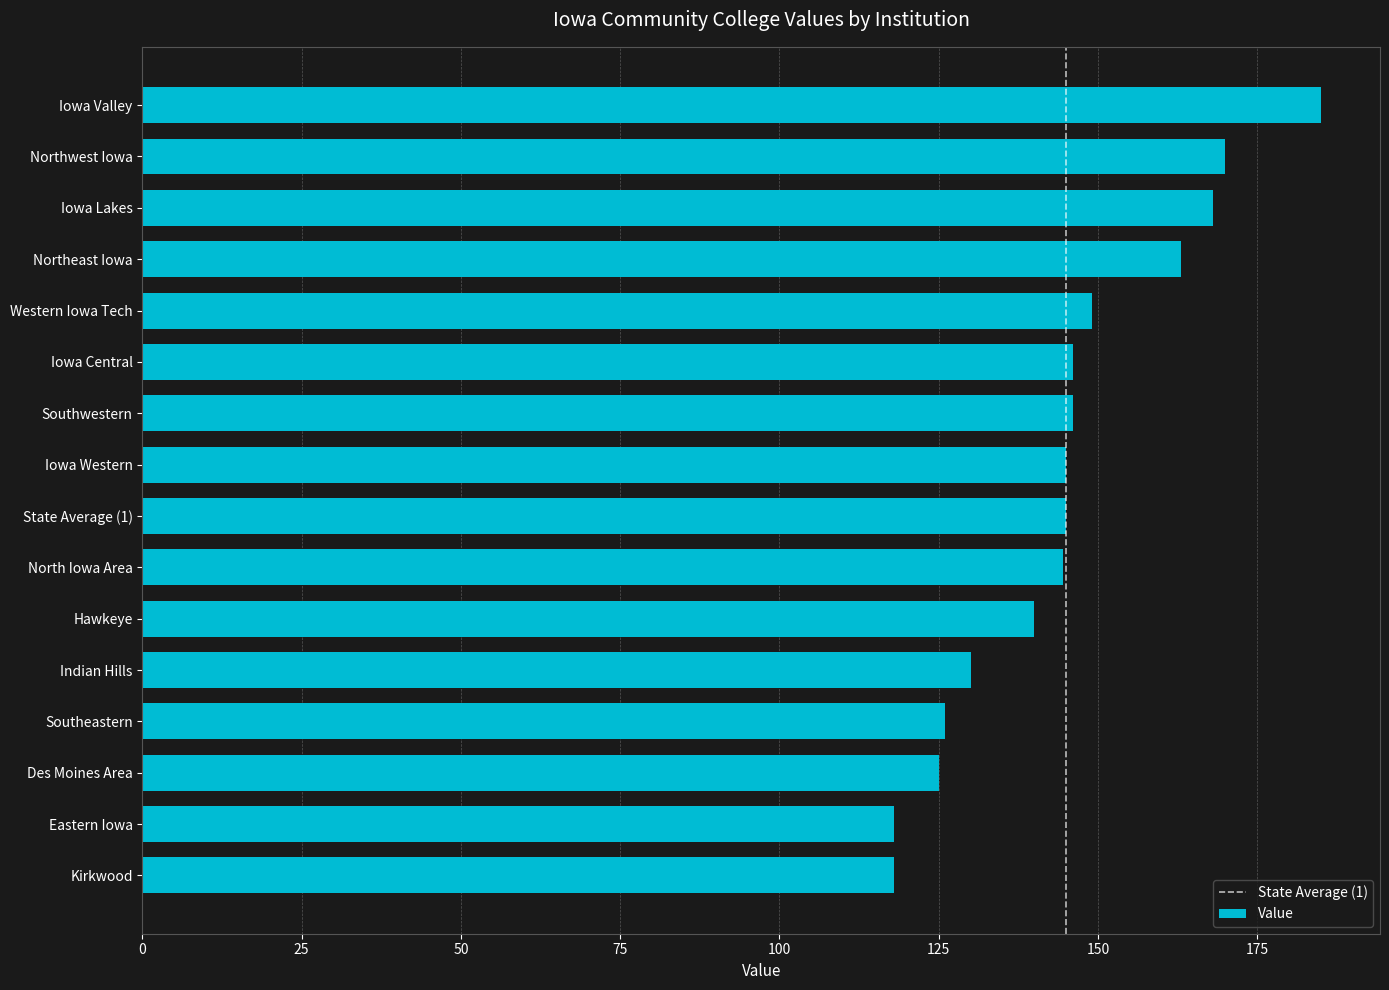

What is the minimum value shown in the chart?

118.0